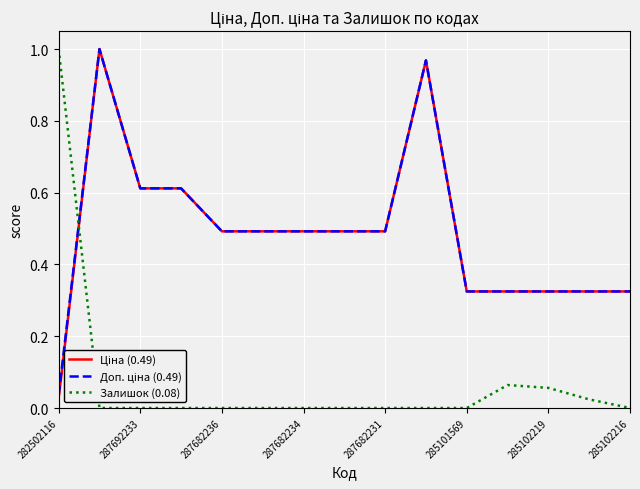

Which series has the widest spread of values?

Залишок (0.08)